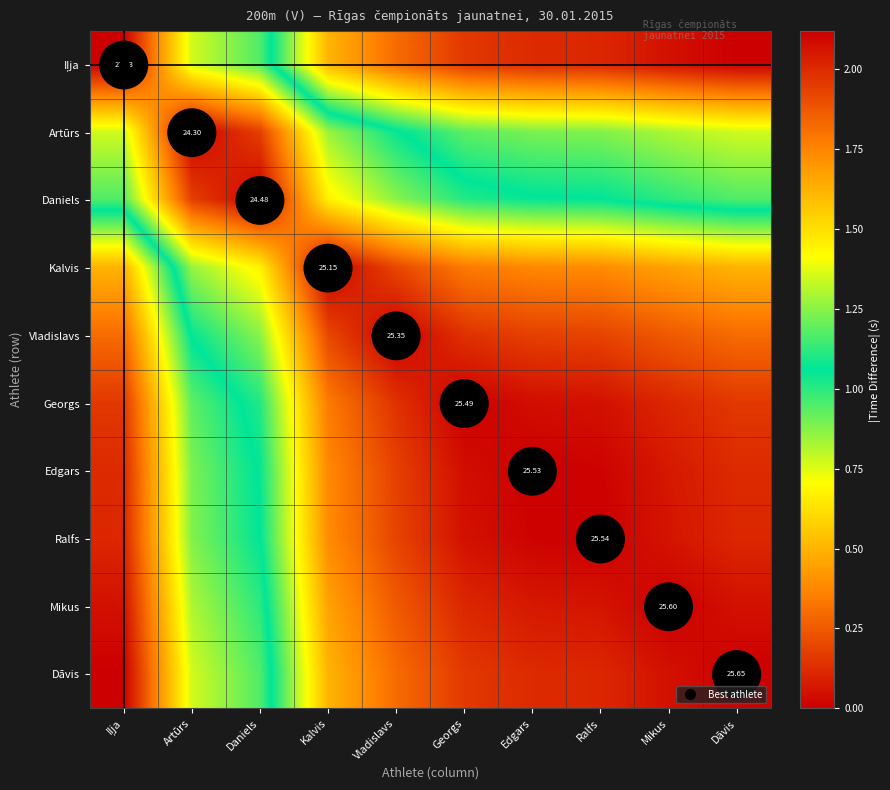

The Dāvis series shows 0.1 at Vladislavs. True or false?

False